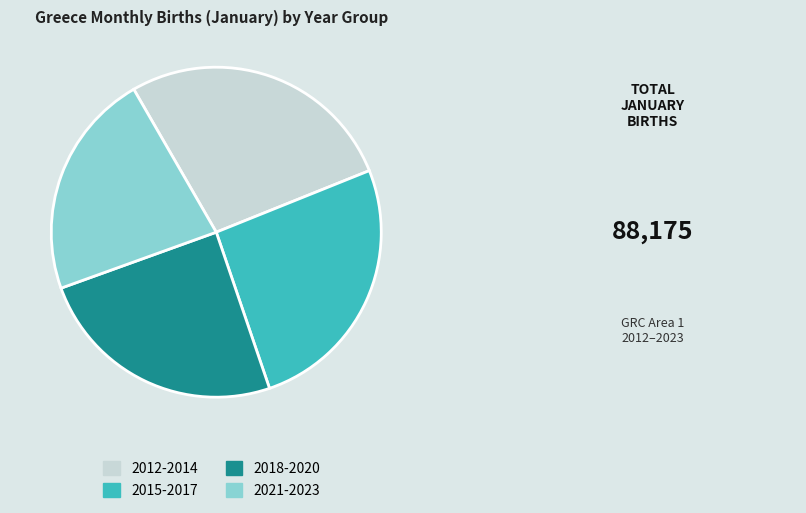

What is the ratio of the value at 2015-2017 to the value at 2012-2014?

0.9